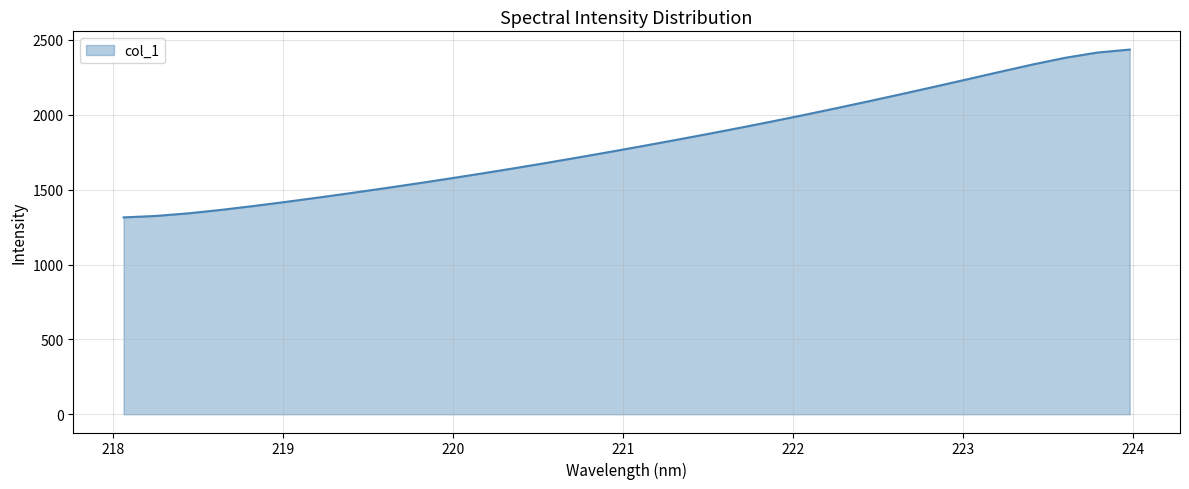

What is the difference between the second highest and minimum values?

1100.9